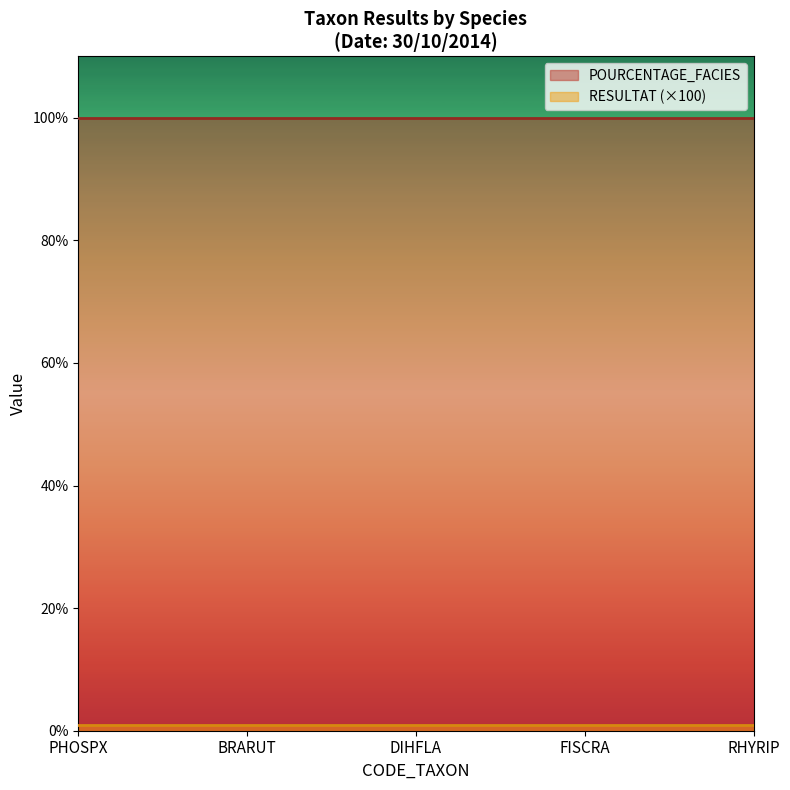

How many data points does each series have?

5